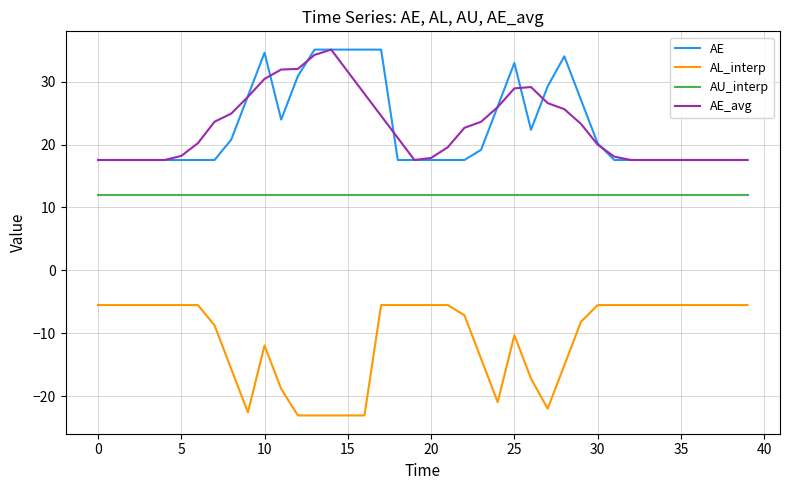

What is the maximum value shown in the chart?

35.1